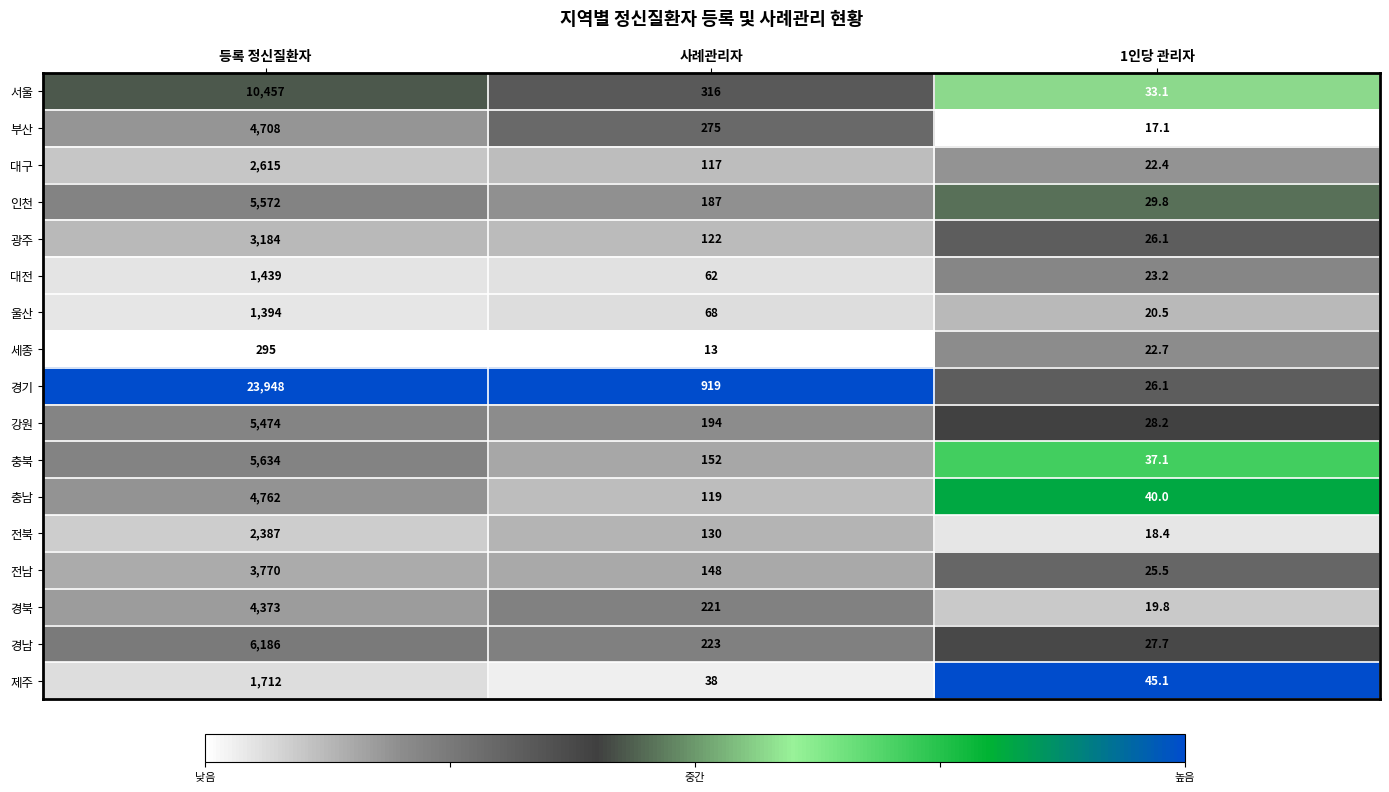

Count the number of categories in the chart.

3